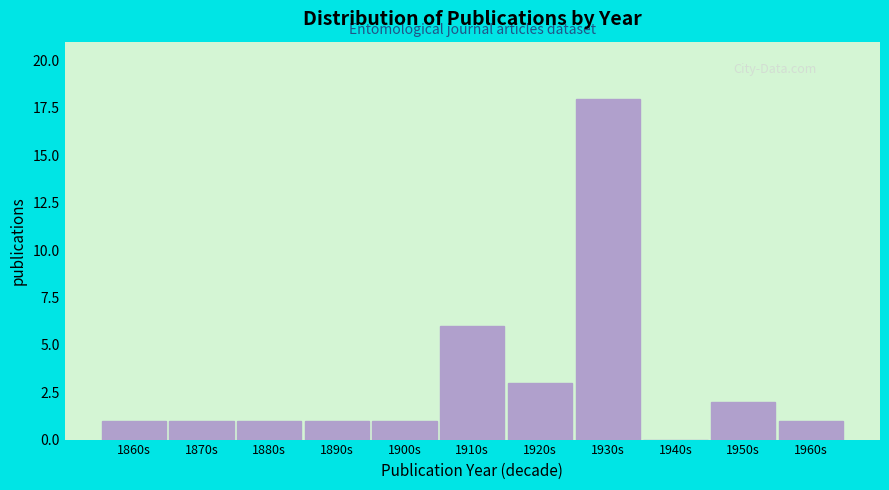

Reading left to right, transcribe all the data shown in this chart.

1860s=1	1870s=1	1880s=1	1890s=1	1900s=1	1910s=6	1920s=3	1930s=18	1940s=0	1950s=2	1960s=1